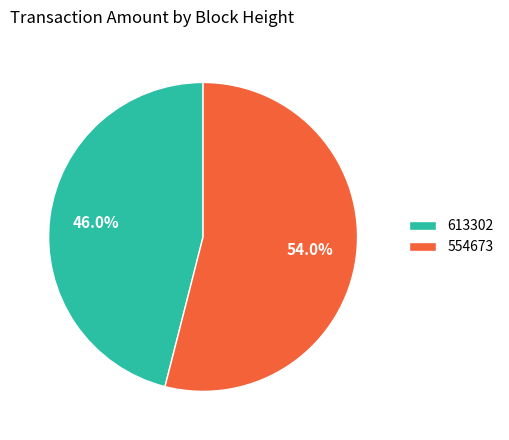

What is the total percentage of 613302 and 554673?

100.0%